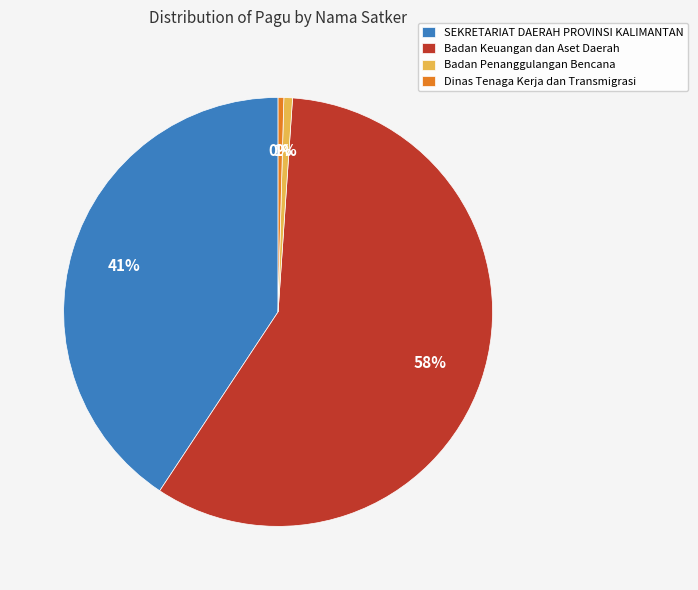

Which has a higher value, Badan Keuangan dan Aset Daerah or SEKRETARIAT DAERAH PROVINSI KALIMANTAN?

Badan Keuangan dan Aset Daerah